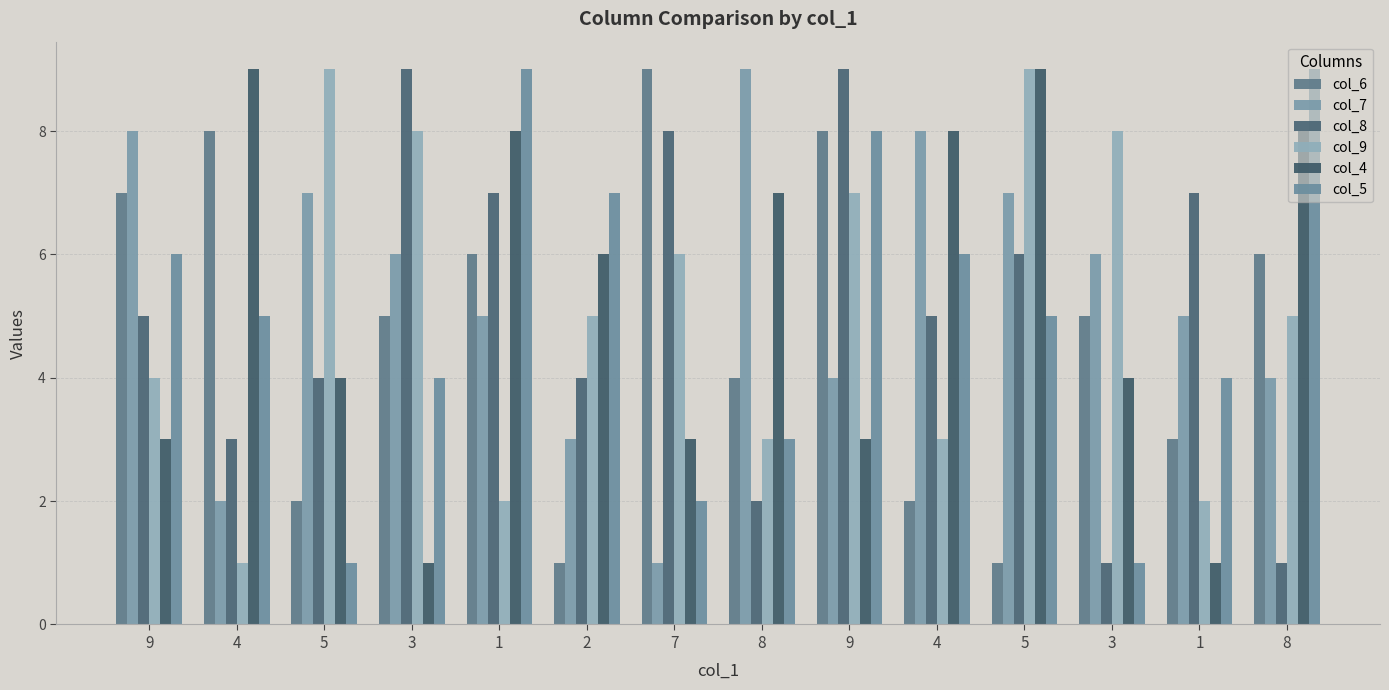

Where does the col_9 series first go above 5?

5